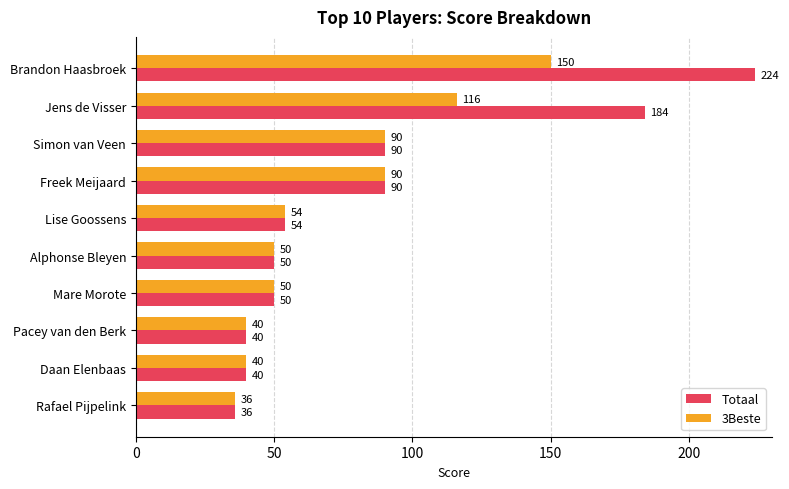

At which category is the sum across all series the highest?

Brandon Haasbroek